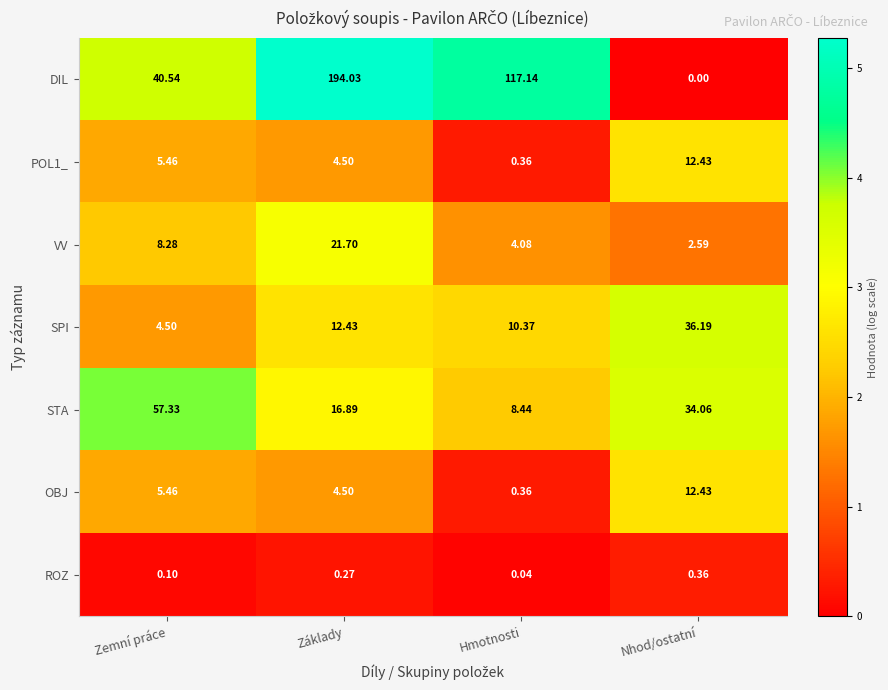

List the labels in order of OBJ value, largest first.

Nhod/ostatní, Zemní práce, Základy, Hmotnosti